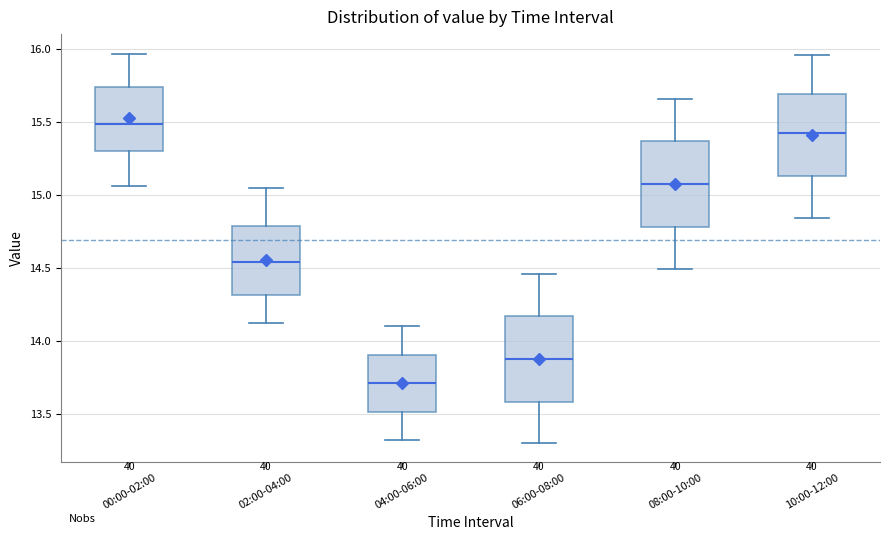

Reading left to right, transcribe this box plot: for each box, give where its median line is, the range the box spans, and where its two whiskers end, as read against the y-axis. The values are not printed on the chart, so give them approximately, as read against the axis.

00:00-02:00: median 15.50, box 15.30 to 15.75, whiskers 15.05 to 15.95
02:00-04:00: median 14.55, box 14.30 to 14.80, whiskers 14.10 to 15.05
04:00-06:00: median 13.70, box 13.50 to 13.90, whiskers 13.30 to 14.10
06:00-08:00: median 13.90, box 13.60 to 14.15, whiskers 13.30 to 14.45
08:00-10:00: median 15.10, box 14.80 to 15.35, whiskers 14.50 to 15.65
10:00-12:00: median 15.45, box 15.15 to 15.70, whiskers 14.85 to 15.95